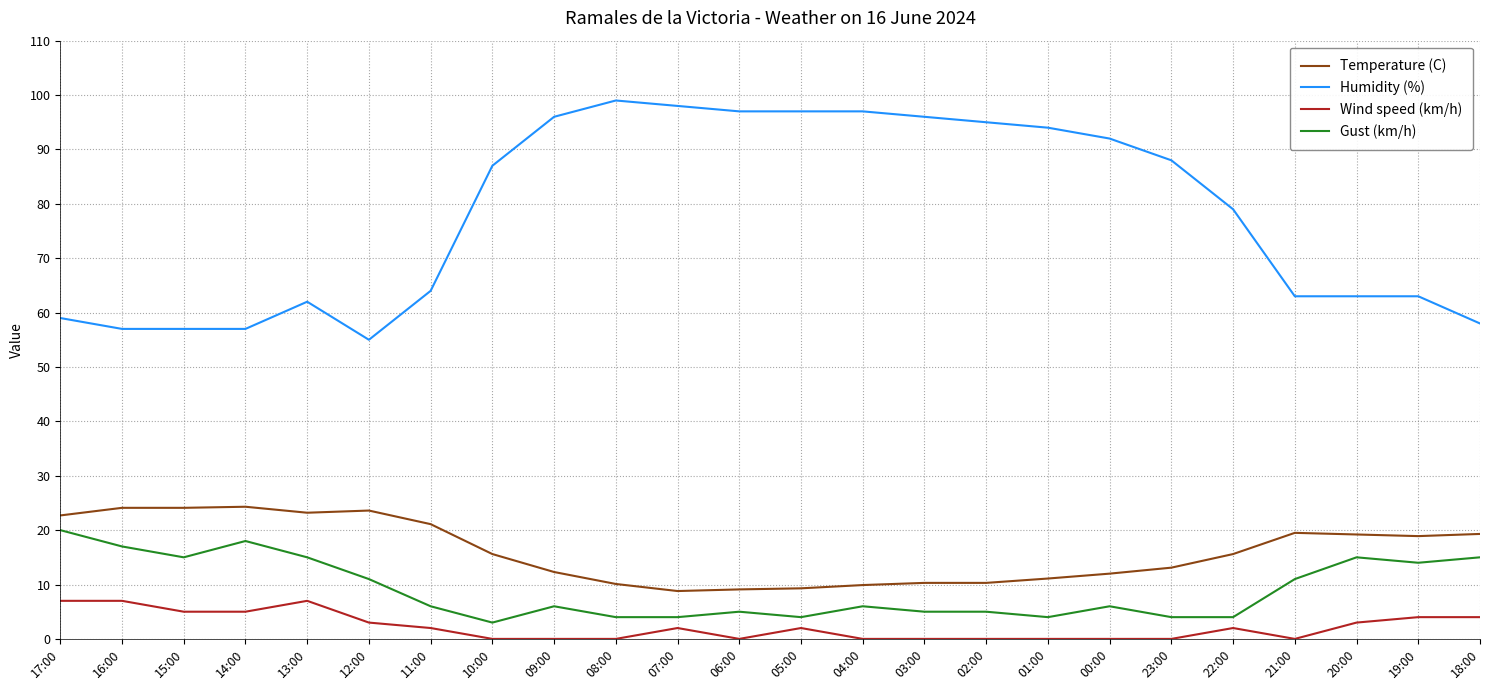

Is it true that Wind speed (km/h) equals -4.5 at 06:00?

False